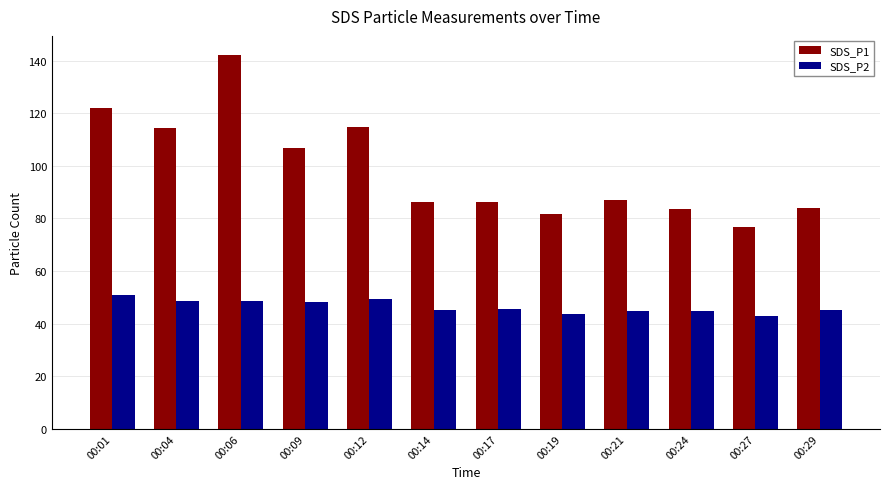

Rank the series at 00:06 from highest to lowest value.

SDS_P1, SDS_P2